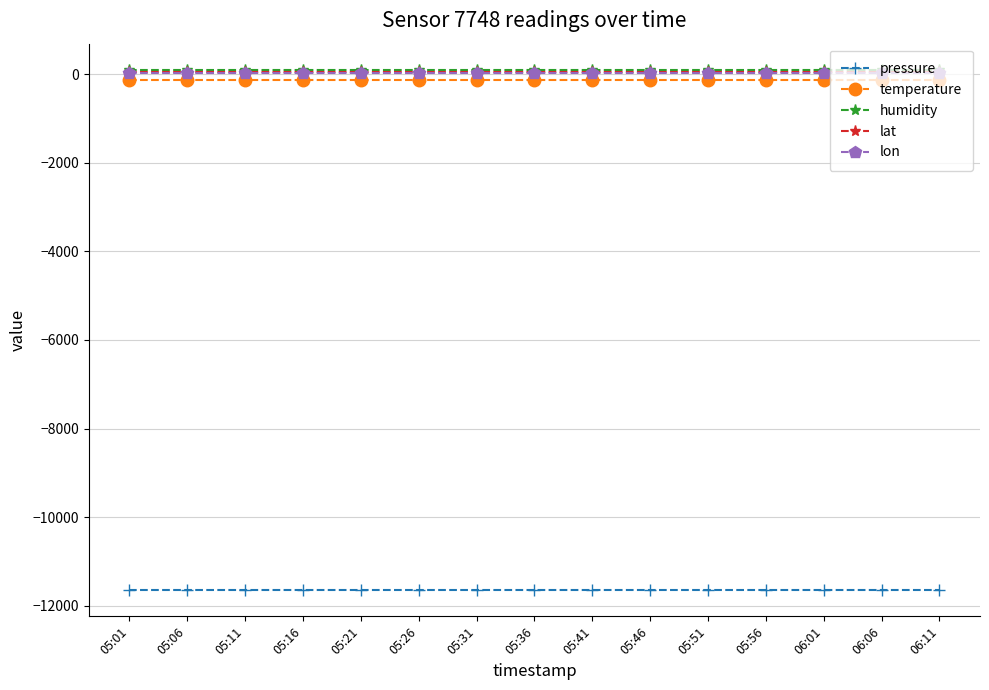

What is the value of the pressure point at the 9th from the left?

-11650.8